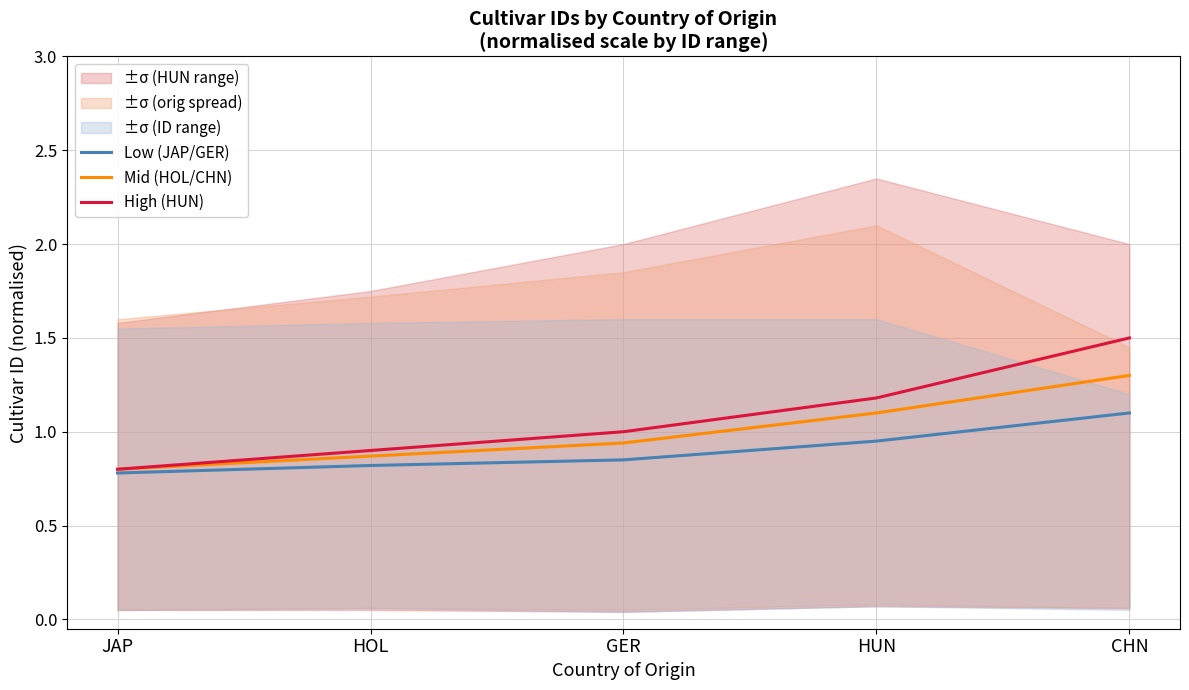

What is the difference between the highest and lowest values at HOL?

0.1